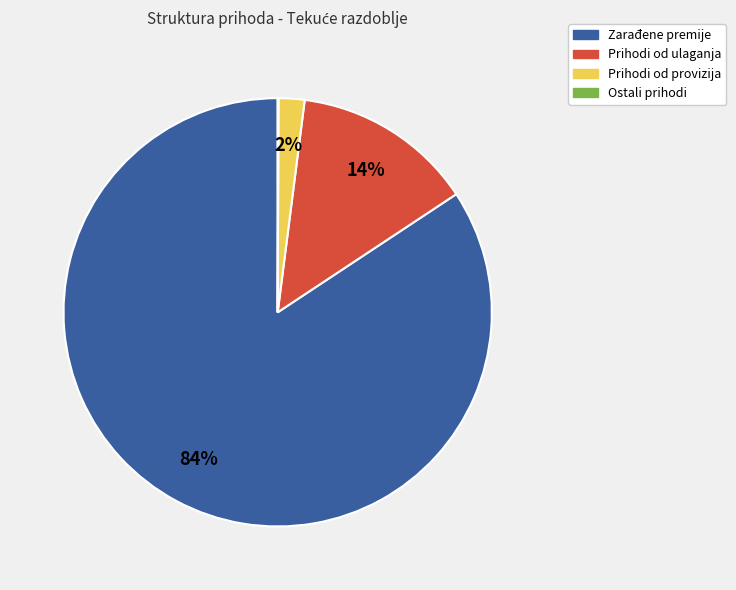

What percentage is the Prihodi od provizija slice, to the nearest percent?

2%